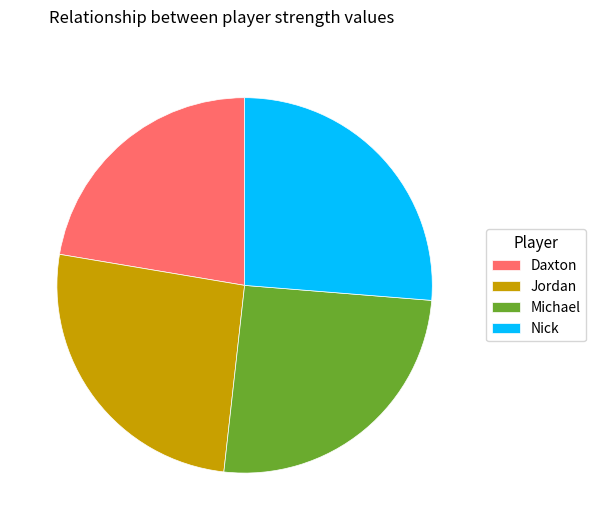

Is the sum of Daxton and Nick greater than half?

No